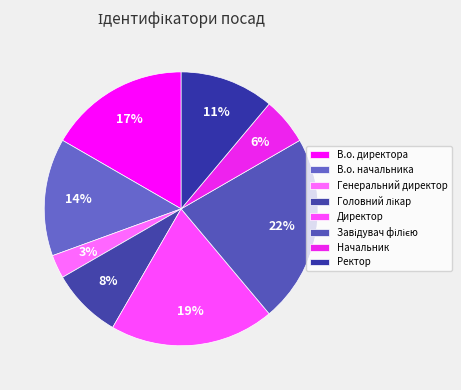

Rank the categories by value from lowest to highest.

Генеральний директор, Начальник, Головний лікар, Ректор, В.о. начальника, В.о. директора, Директор, Завідувач філією